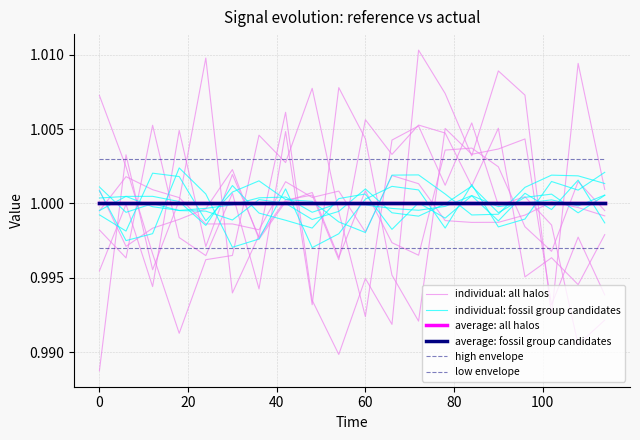

The value of low envelope at 100 is 0.5. True or false?

False